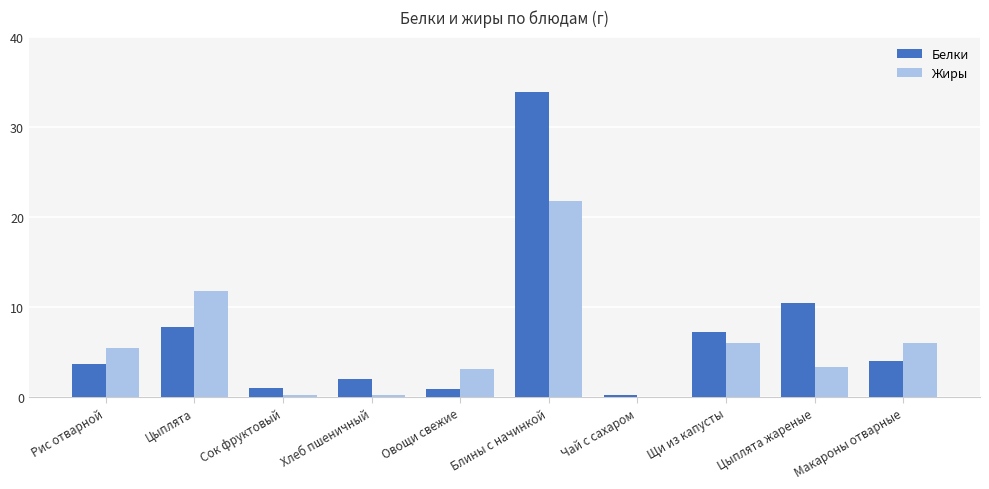

What is the average value of the Белки series?

7.1